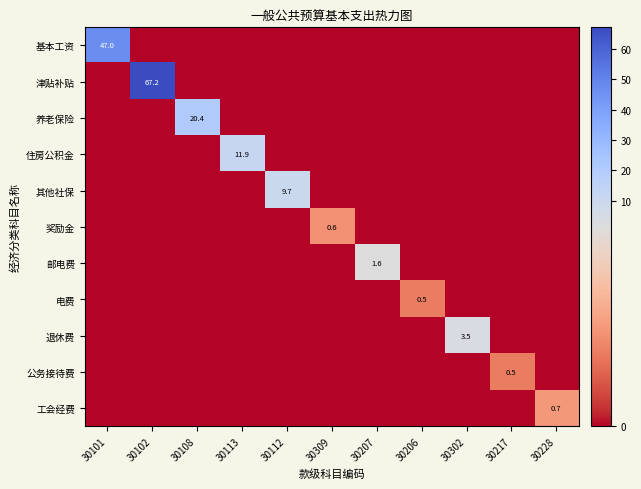

True or false: 奖励金 has a value of 0.6 at 30309.

True